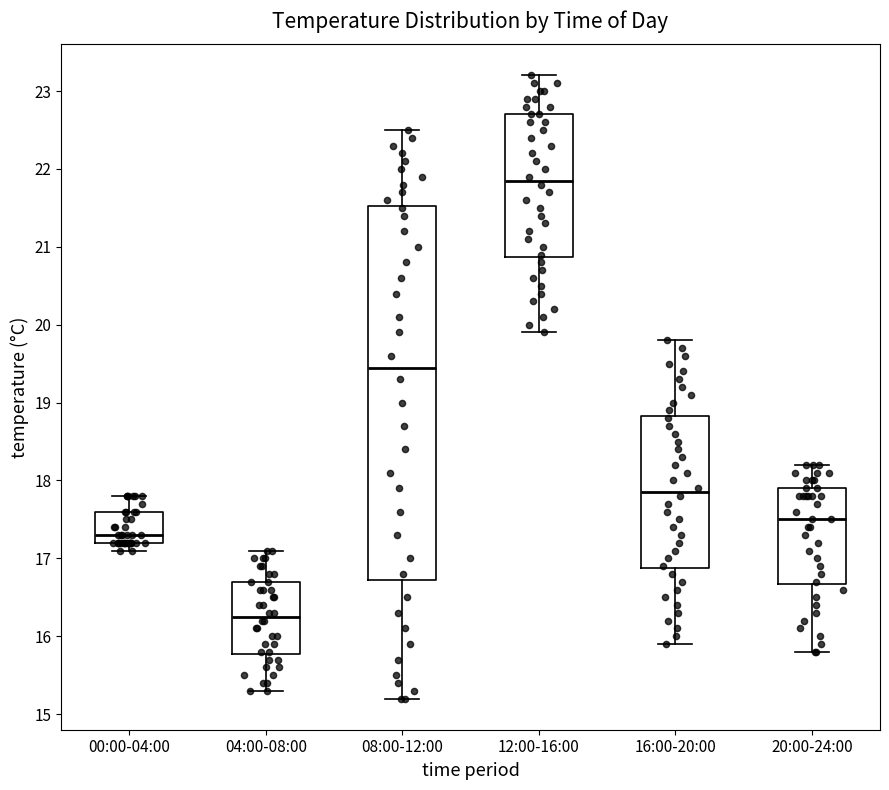

Reading left to right, transcribe this box plot: for each box, give where its median line is, the range the box spans, and where its two whiskers end, as read against the y-axis. The values are not printed on the chart, so give them approximately, as read against the axis.

00:00-04:00: median 17.3, box 17.2 to 17.6, whiskers 17.1 to 17.8
04:00-08:00: median 16.3, box 15.8 to 16.7, whiskers 15.3 to 17.1
08:00-12:00: median 19.5, box 16.7 to 21.5, whiskers 15.2 to 22.5
12:00-16:00: median 21.9, box 20.9 to 22.7, whiskers 19.9 to 23.2
16:00-20:00: median 17.9, box 16.9 to 18.8, whiskers 15.9 to 19.8
20:00-24:00: median 17.5, box 16.7 to 17.9, whiskers 15.8 to 18.2